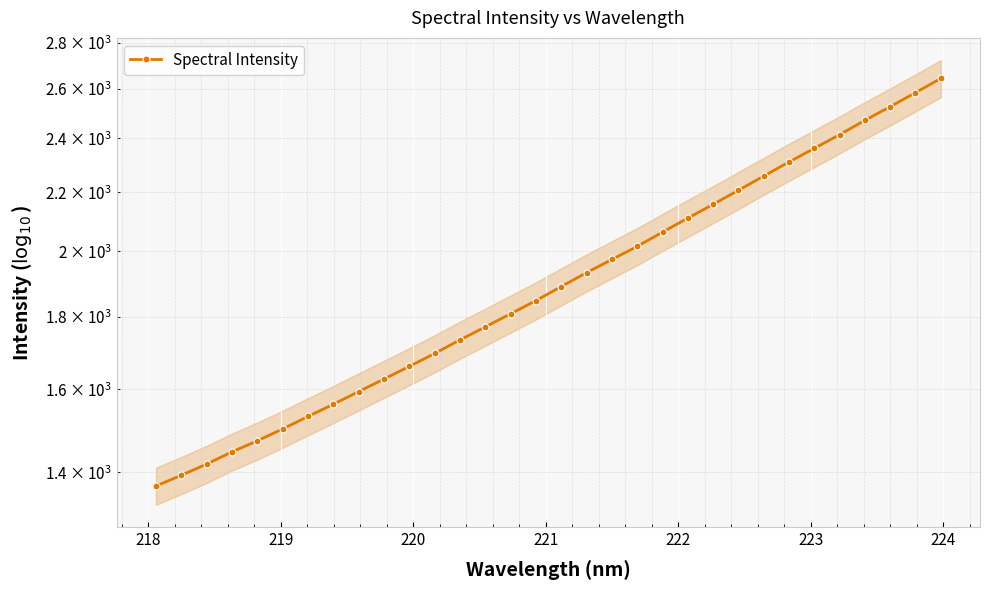

The chart shows a value of 914.4 at 15. True or false?

False